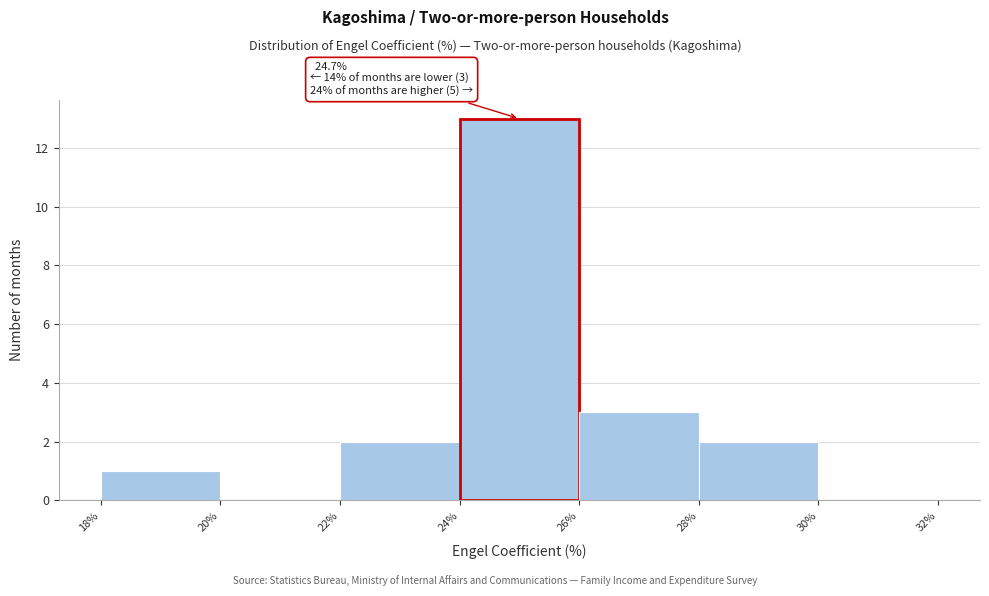

Which range on the x-axis has the tallest bar?

24% to 26%